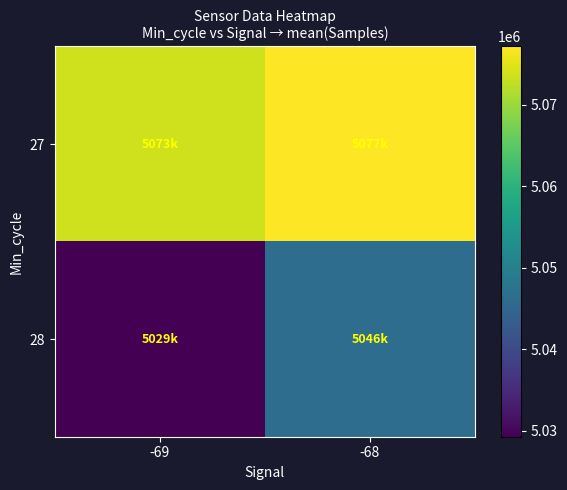

Reading right to left, list all the values displayed in this chart.

27: -68=5077151	-69=5073611
28: -68=5046398	-69=5029277